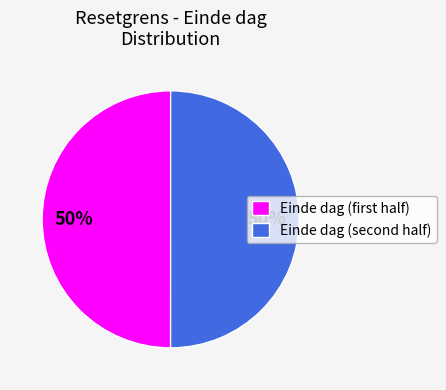

To the nearest percent, what is the difference between the largest and smallest slice percentages?

0%